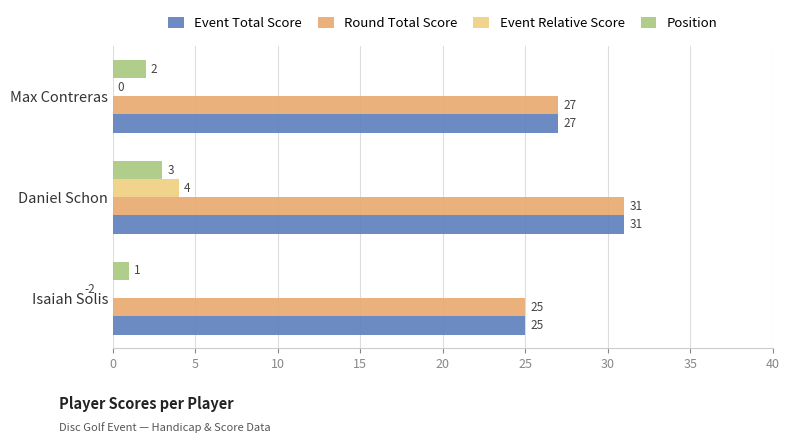

What is the minimum value for Event Relative Score?

-2